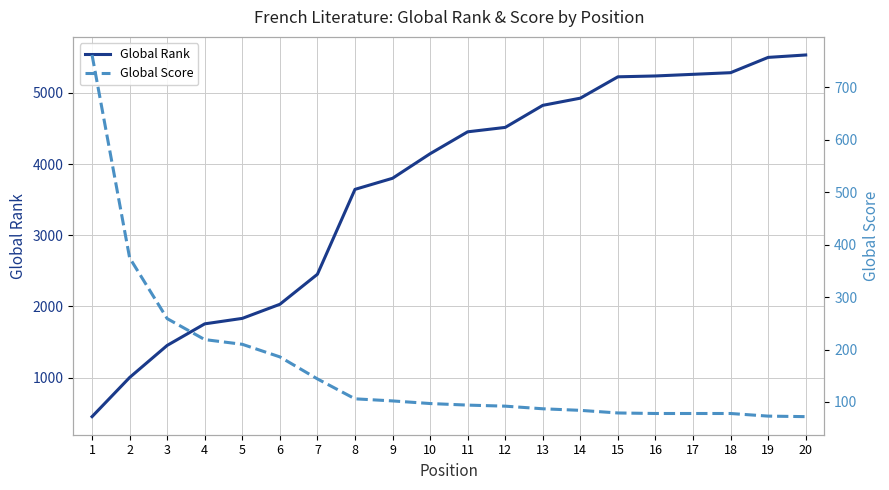

Which series has the largest total across all categories?

Global Rank